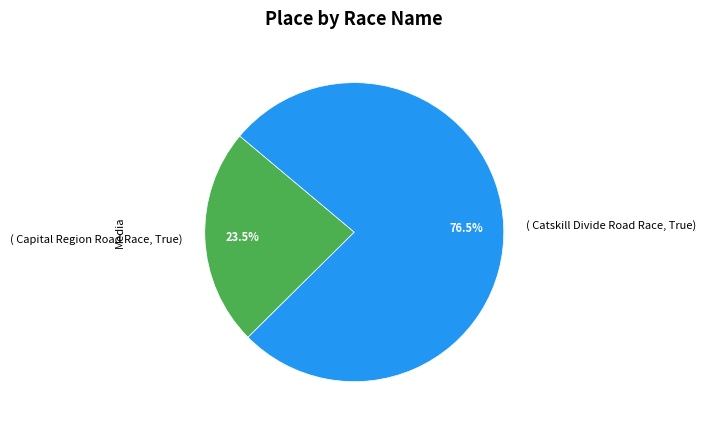

Is there a majority slice in this chart?

Yes